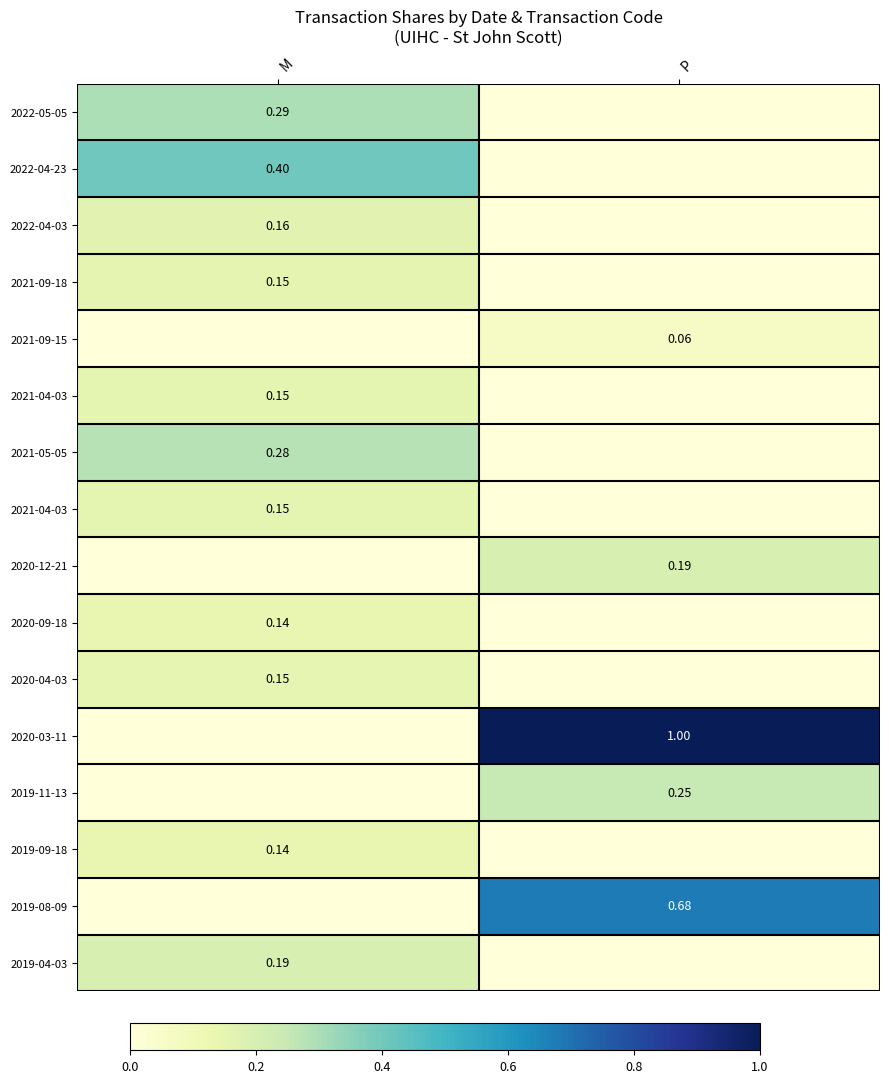

What is the total value across all series at M?

2.2